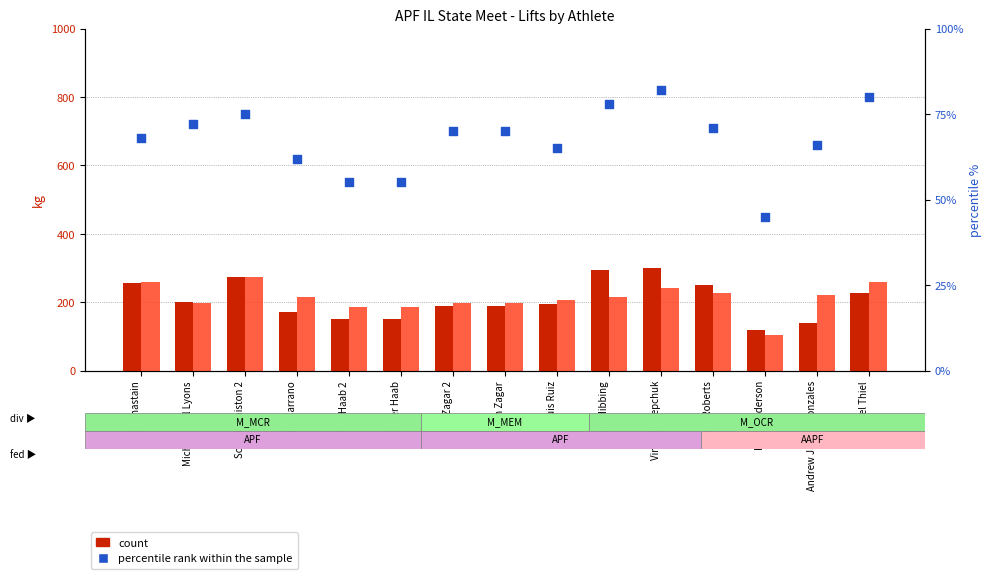

Which series reaches the minimum Y coordinate?

percentile rank within the sample